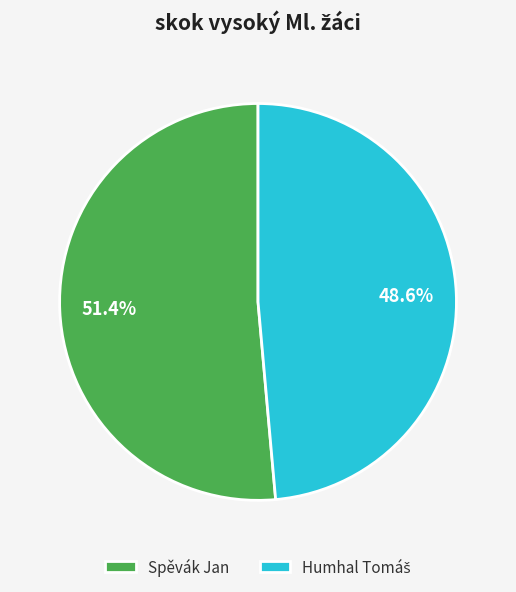

Count the number of slices in the pie.

2